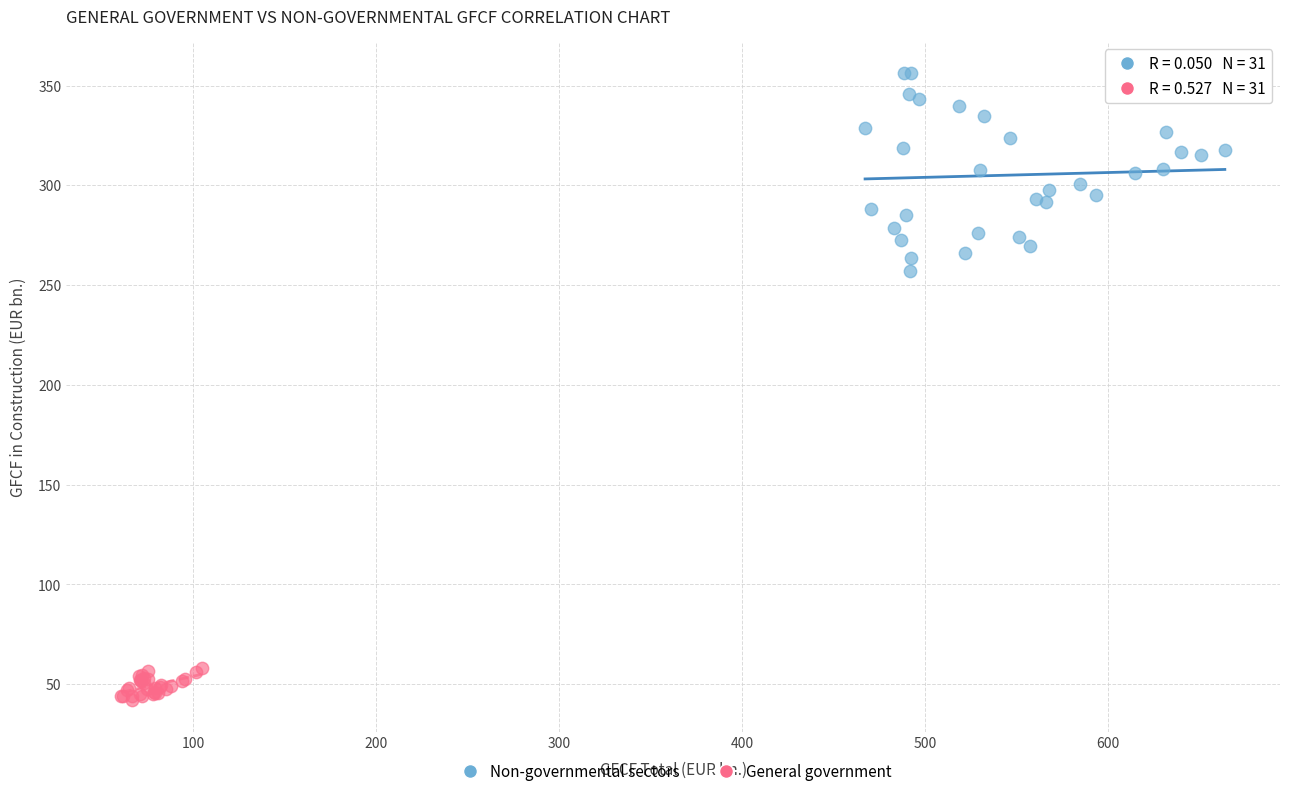

Which series has the largest Y range (max minus min)?

Non-governmental sectors